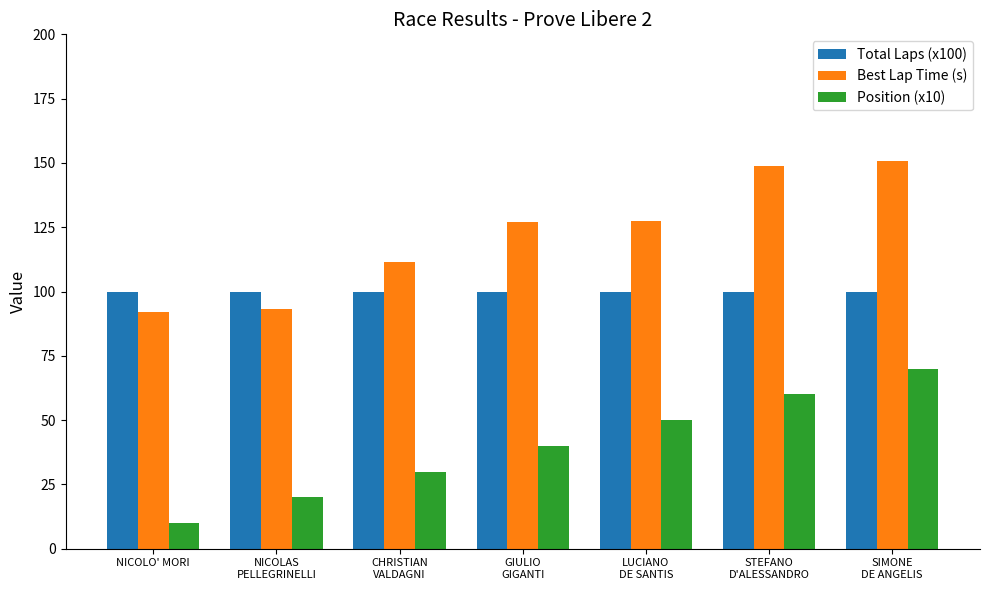

What are all the series names shown in the legend?

Total Laps (x100), Best Lap Time (s), Position (x10)